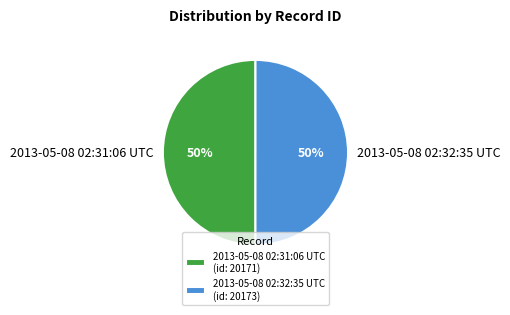

Is it true that 2013-05-08 02:31:06 UTC is 50% of the pie?

True